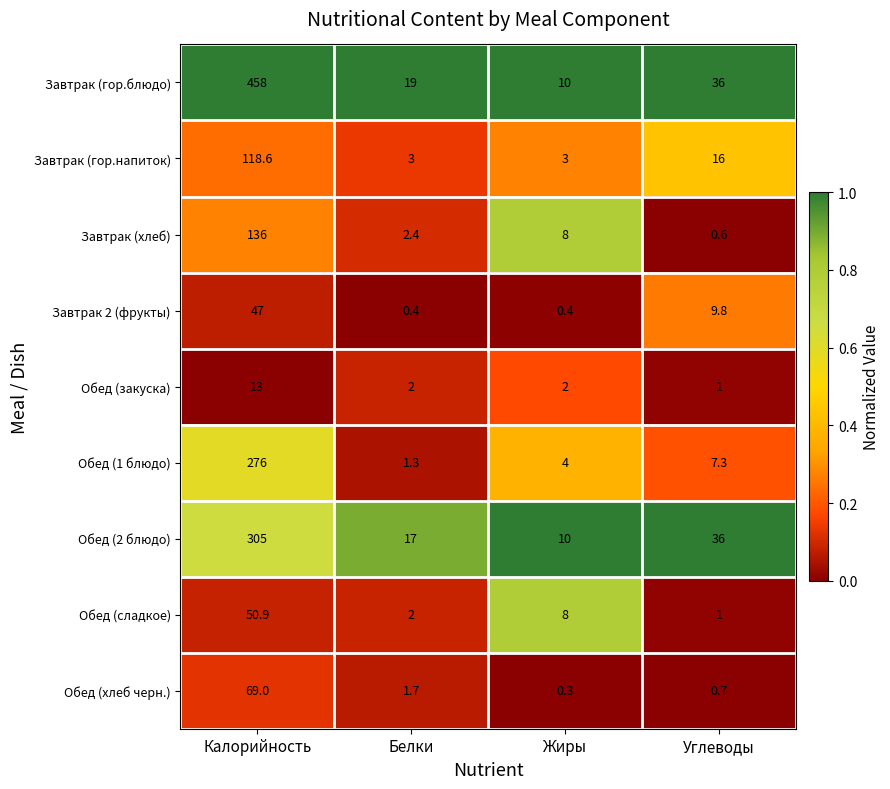

List the labels in order of Обед (1 блюдо) value, largest first.

Калорийность, Углеводы, Жиры, Белки